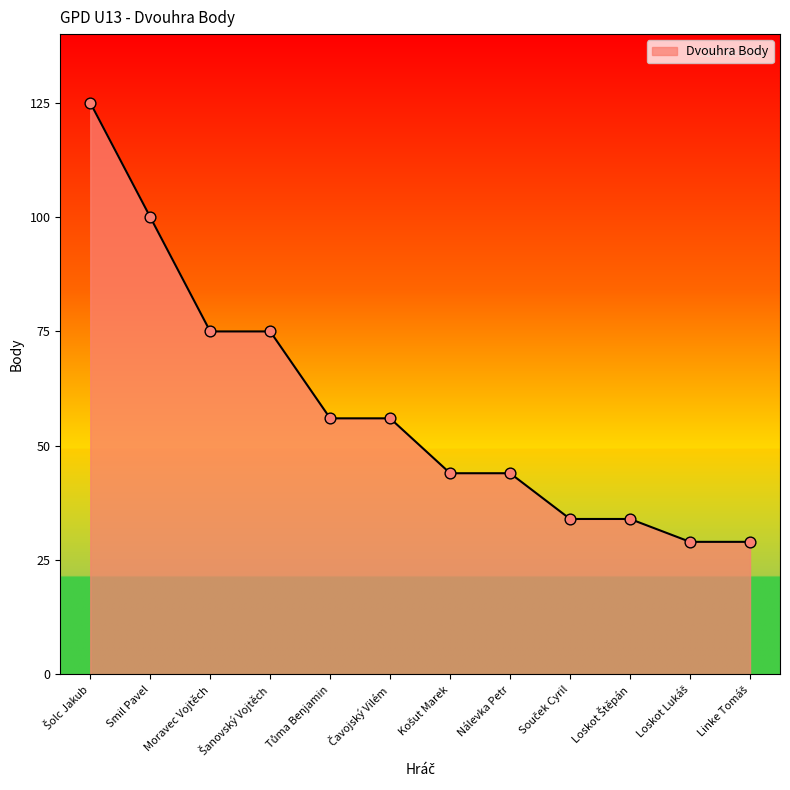

What is the ratio of the value at Nálevka Petr to the value at Smil Pavel?

0.4